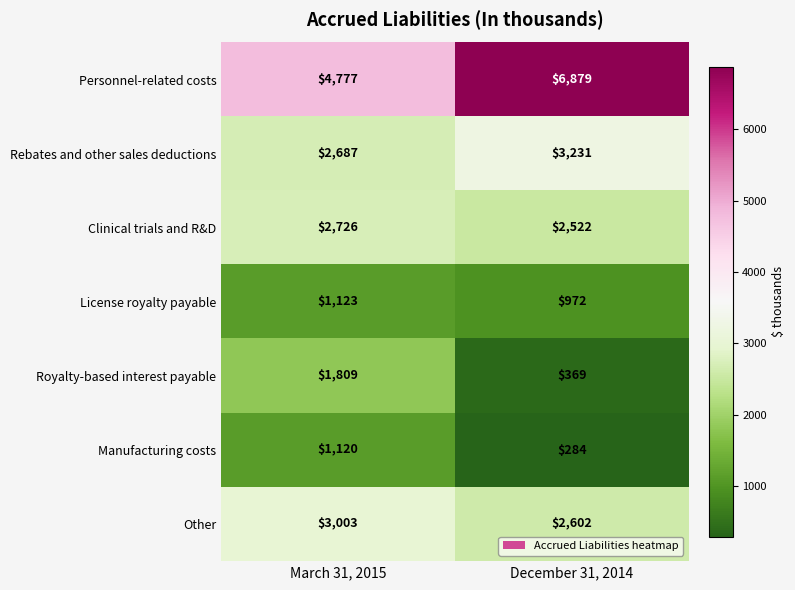

What is the maximum value for Royalty-based interest payable?

1809